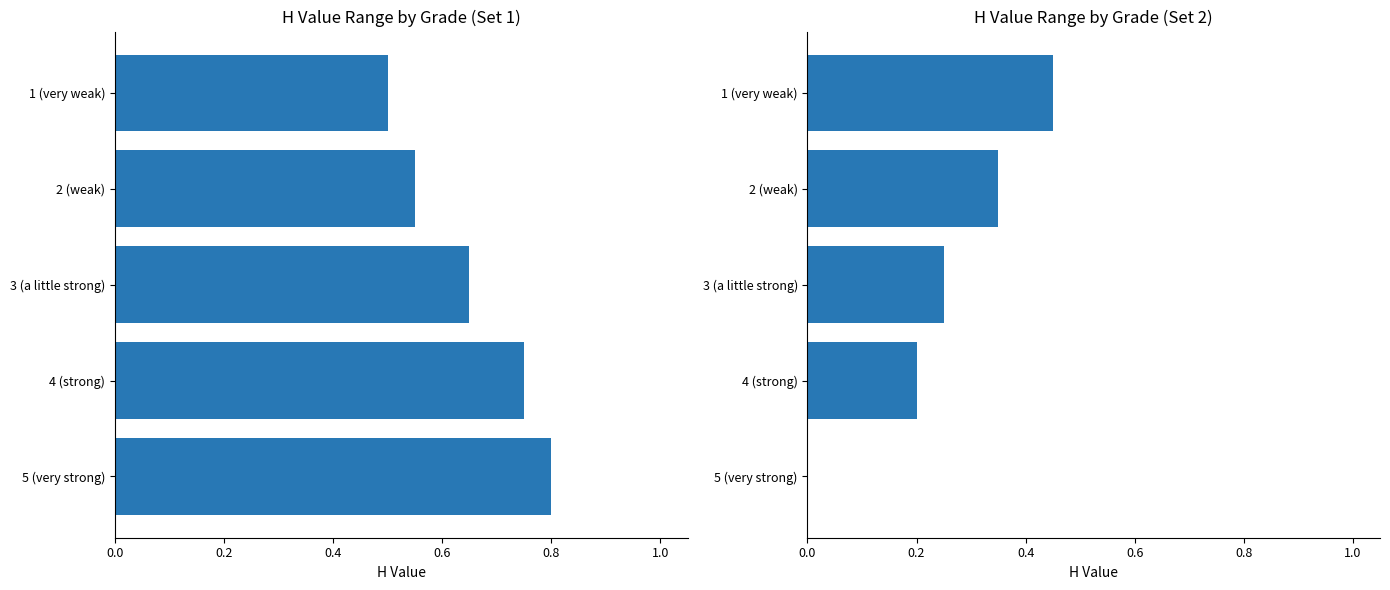

Rank the series by their maximum value, from lowest to highest.

H value (Set 2), H value (Set 1)